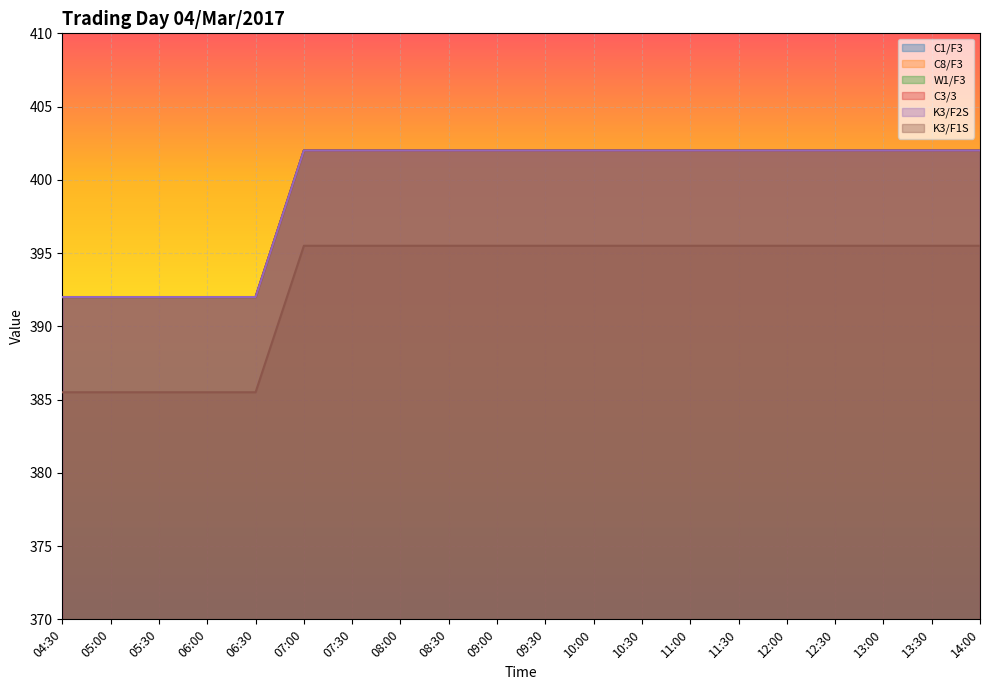

What is the difference between the highest and lowest values at 13:00?

6.5